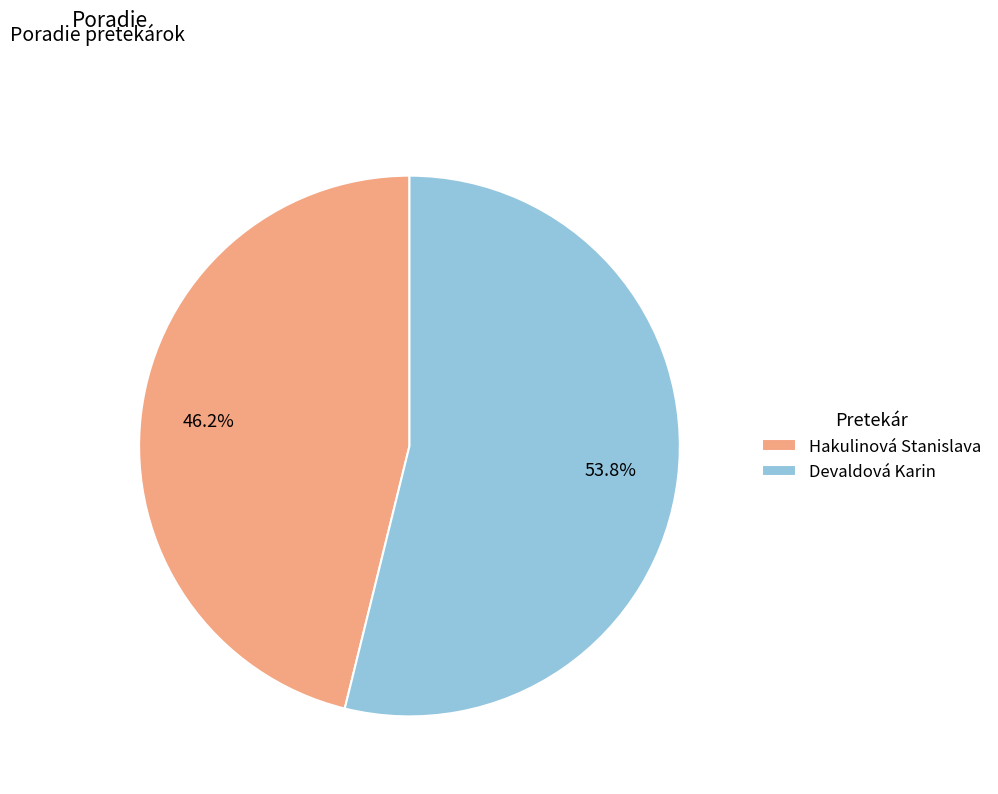

What is the largest slice in the pie chart?

Devaldová Karin